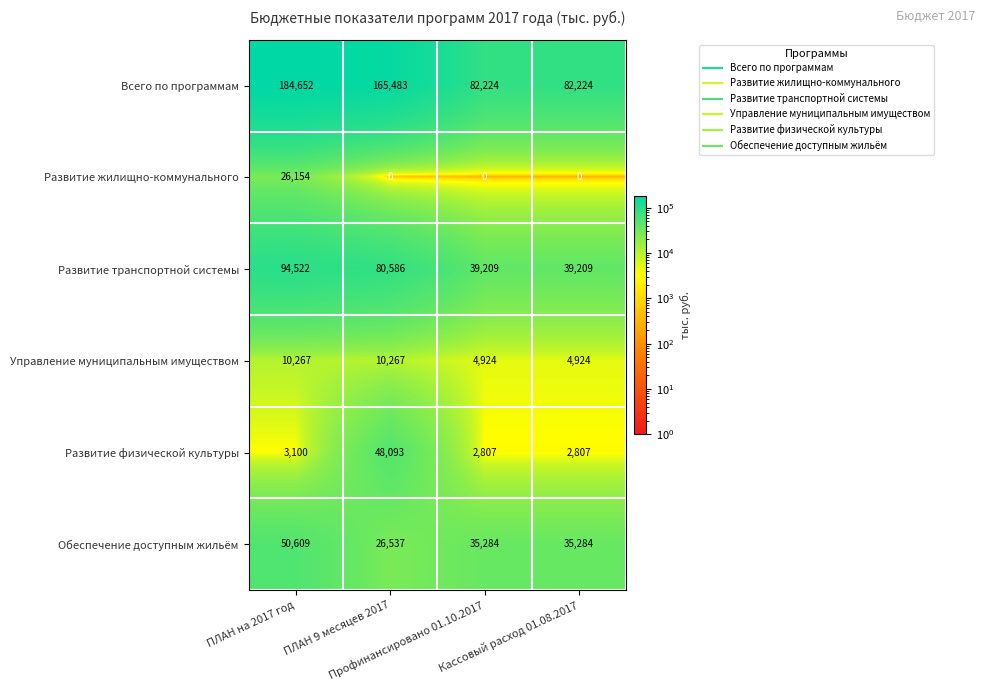

What is the minimum value for Развитие транспортной системы?

39209